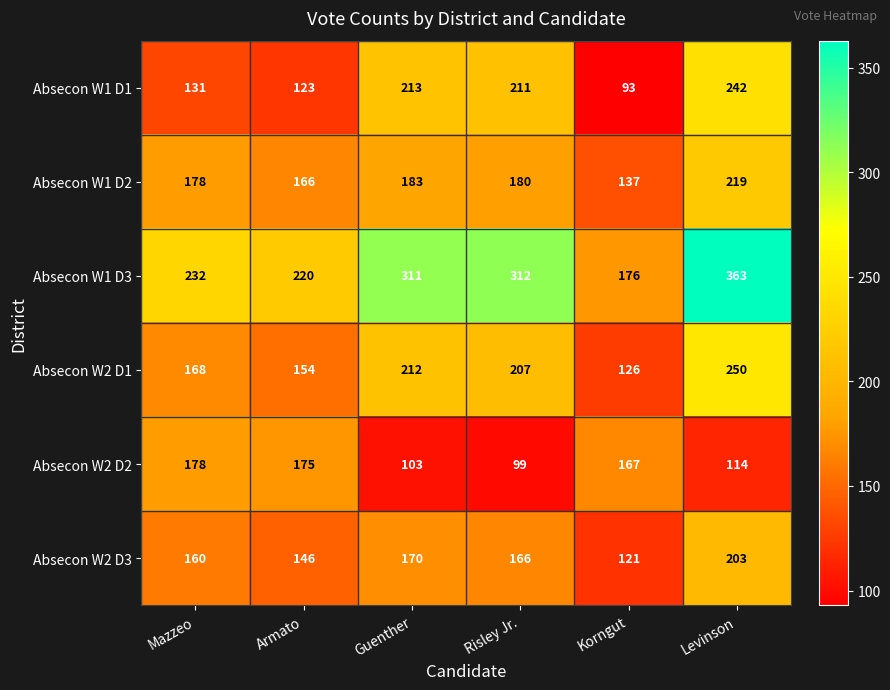

How many series are shown in this chart?

6